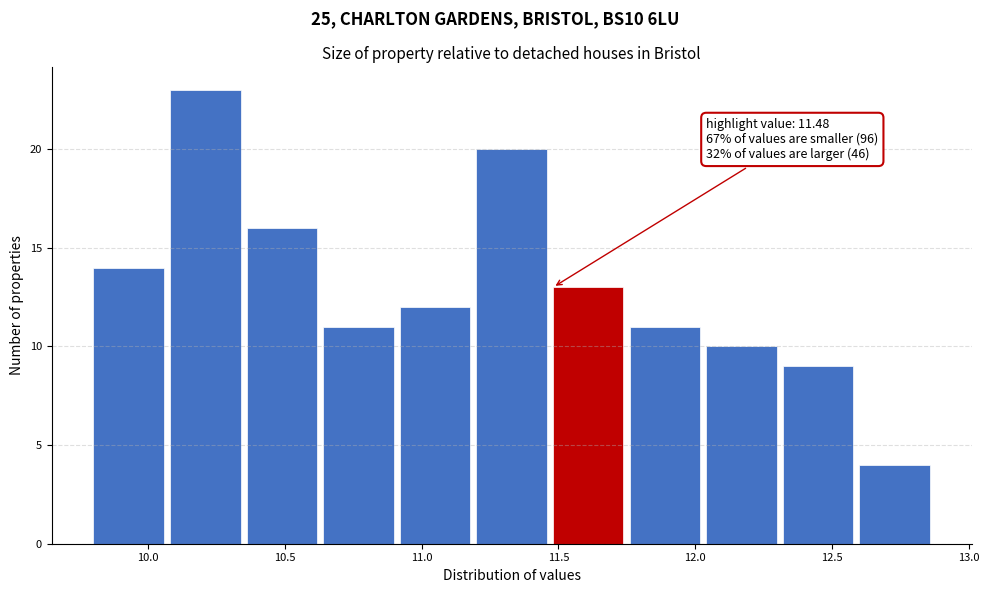

Over which range of the x-axis is the bar tallest?

10.08 to 10.36